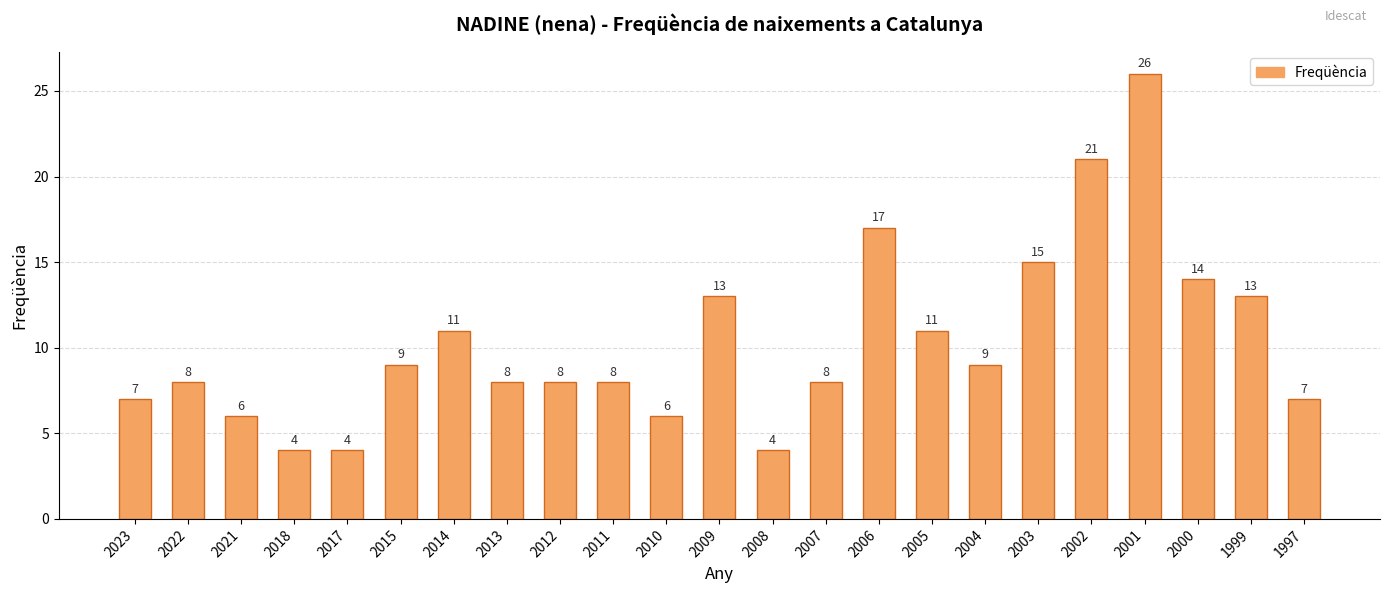

What is the value of the 12th bar from the left?

13